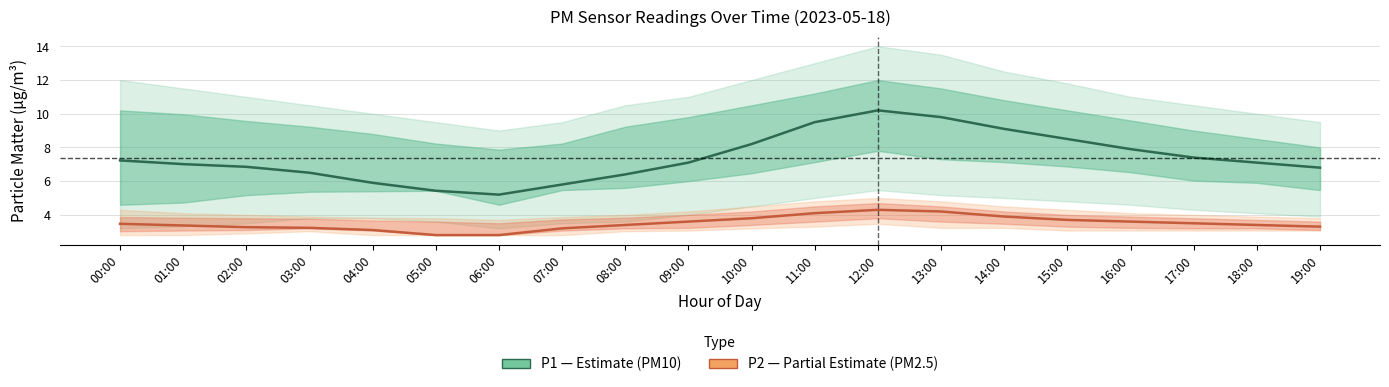

What is the maximum value shown in the chart?

10.2